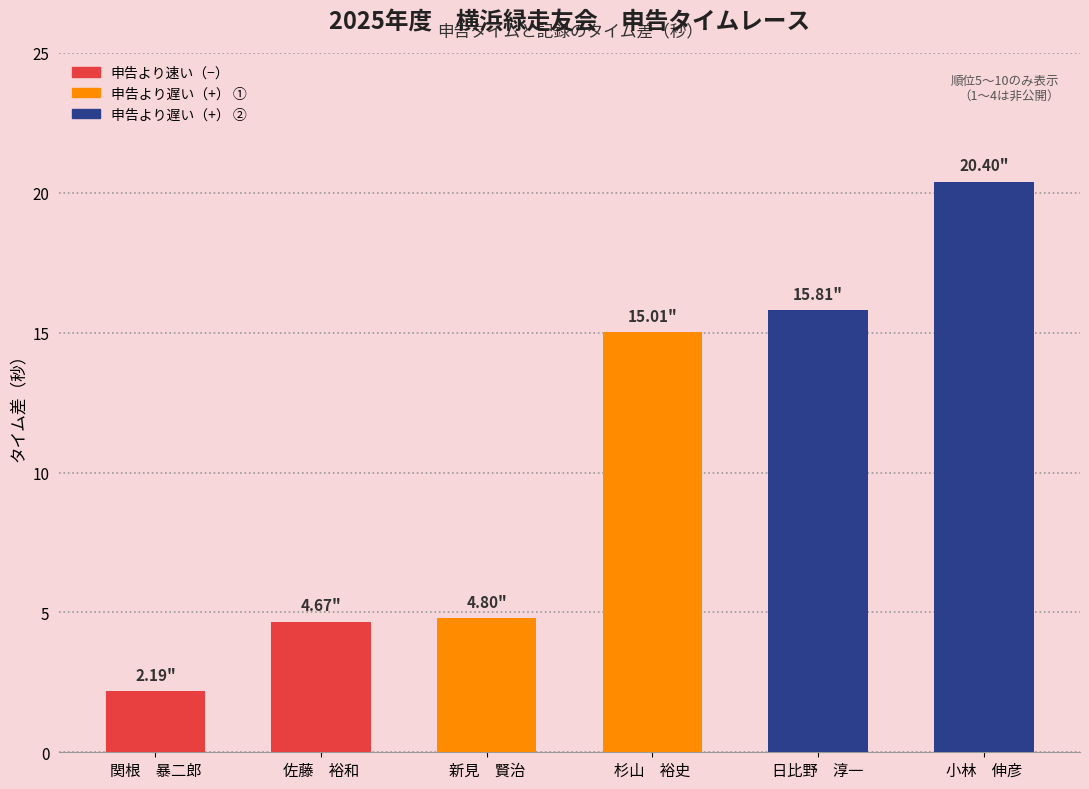

What is the change in value from 関根　暴二郎 to 杉山　裕史?

+12.8